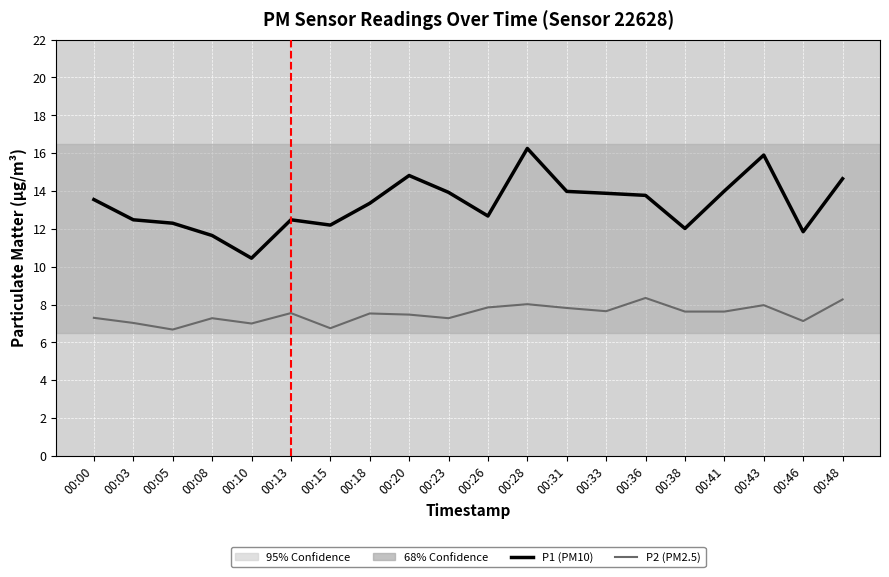

Which series has the widest spread of values?

P1 (PM10)